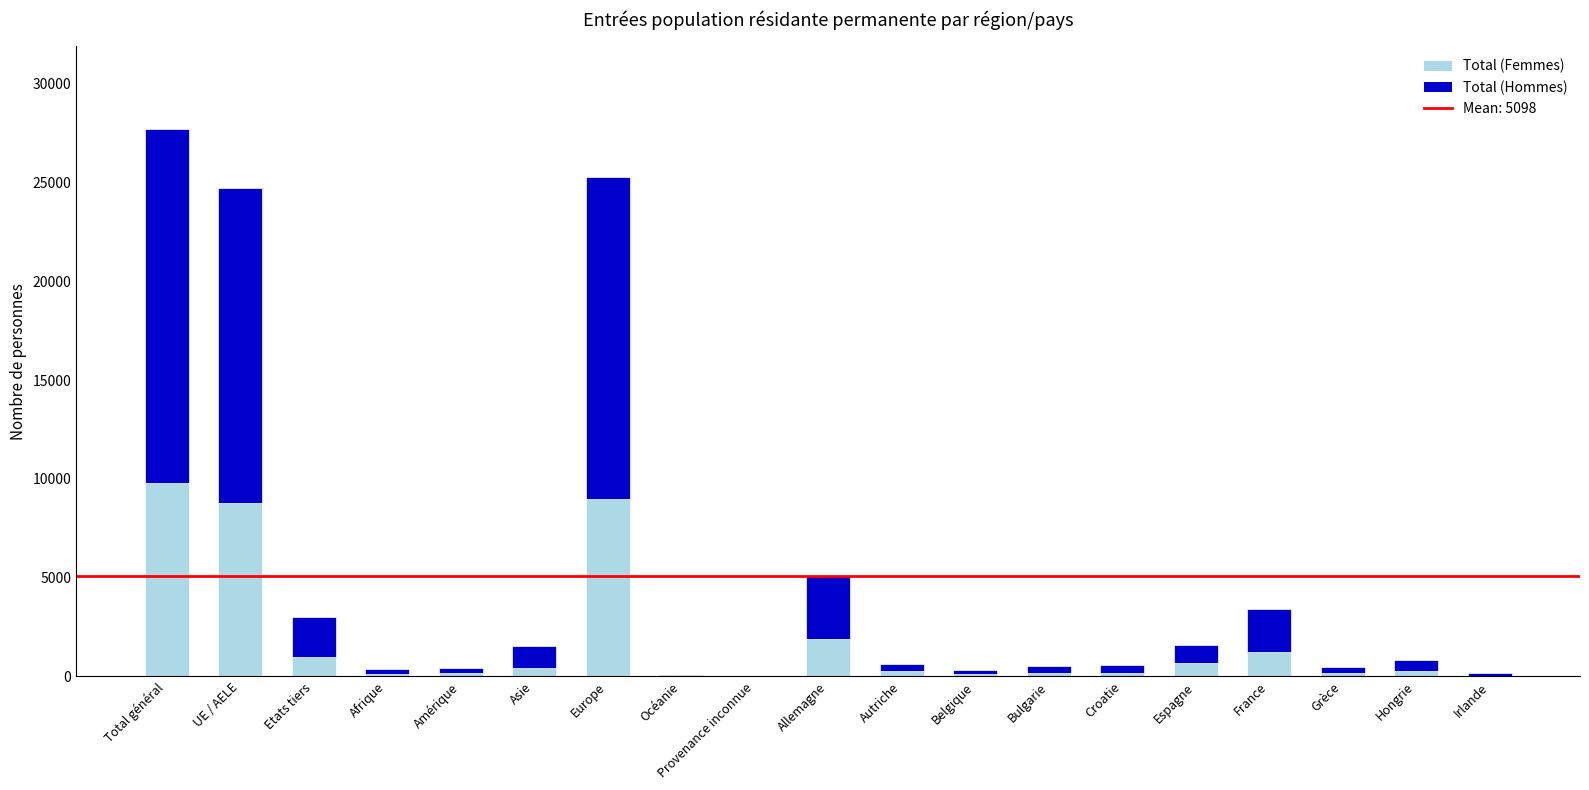

Is it true that Total (Femmes) equals 2990 at Europe?

False